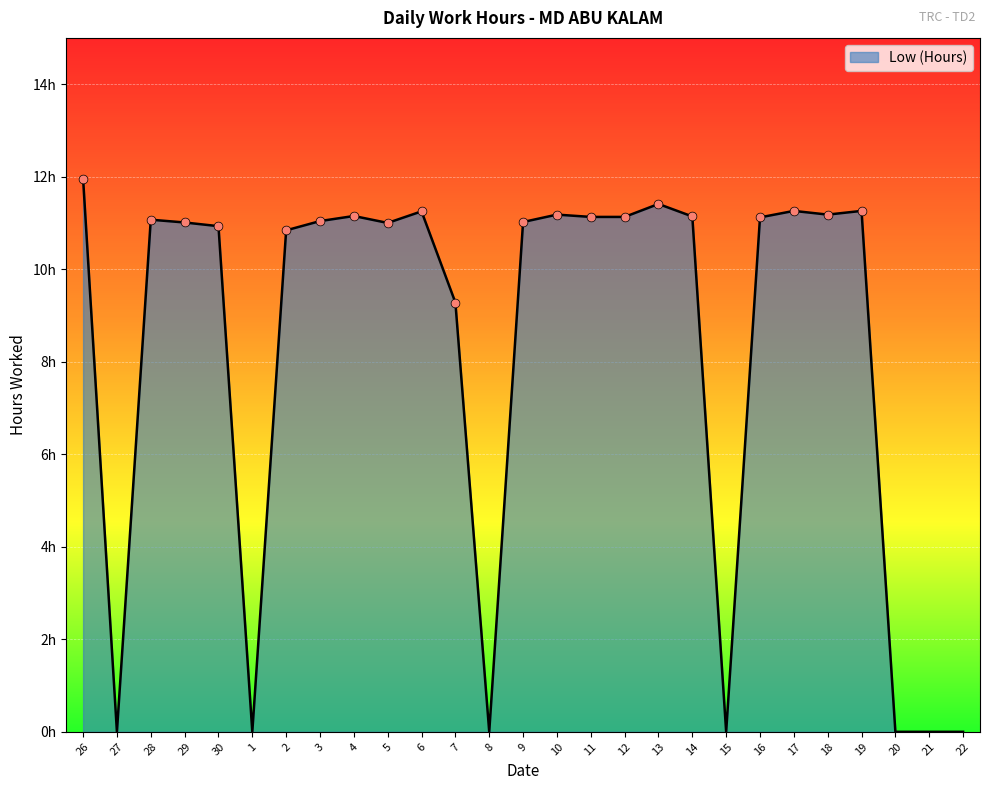

Which has a higher value, 11 or 20?

11